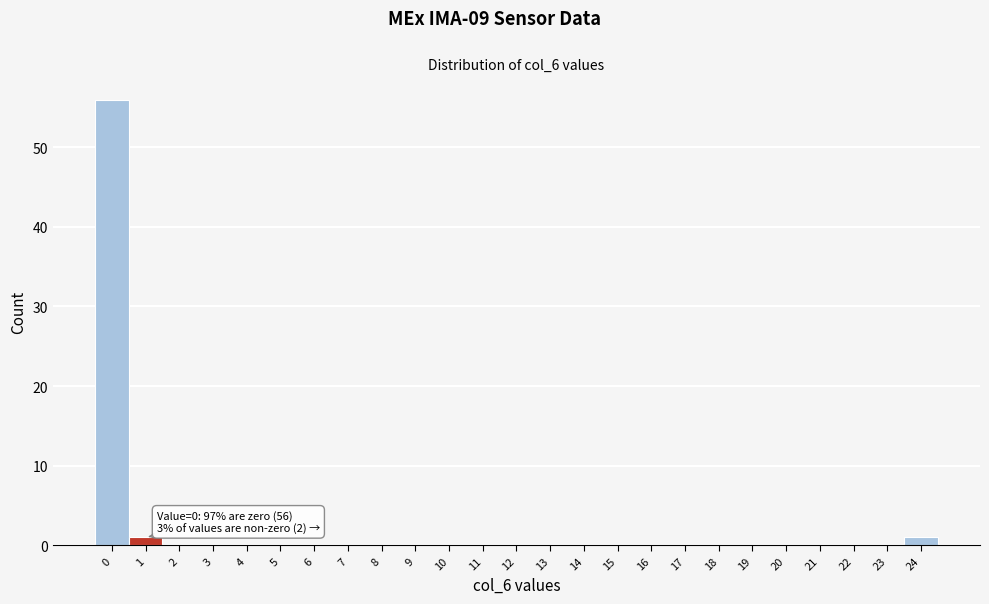

Reading left to right, list all the values displayed in this chart.

0=56	1=1	2=0	3=0	4=0	5=0	6=0	7=0	8=0	9=0	10=0	11=0	12=0	13=0	14=0	15=0	16=0	17=0	18=0	19=0	20=0	21=0	22=0	23=0	24=1